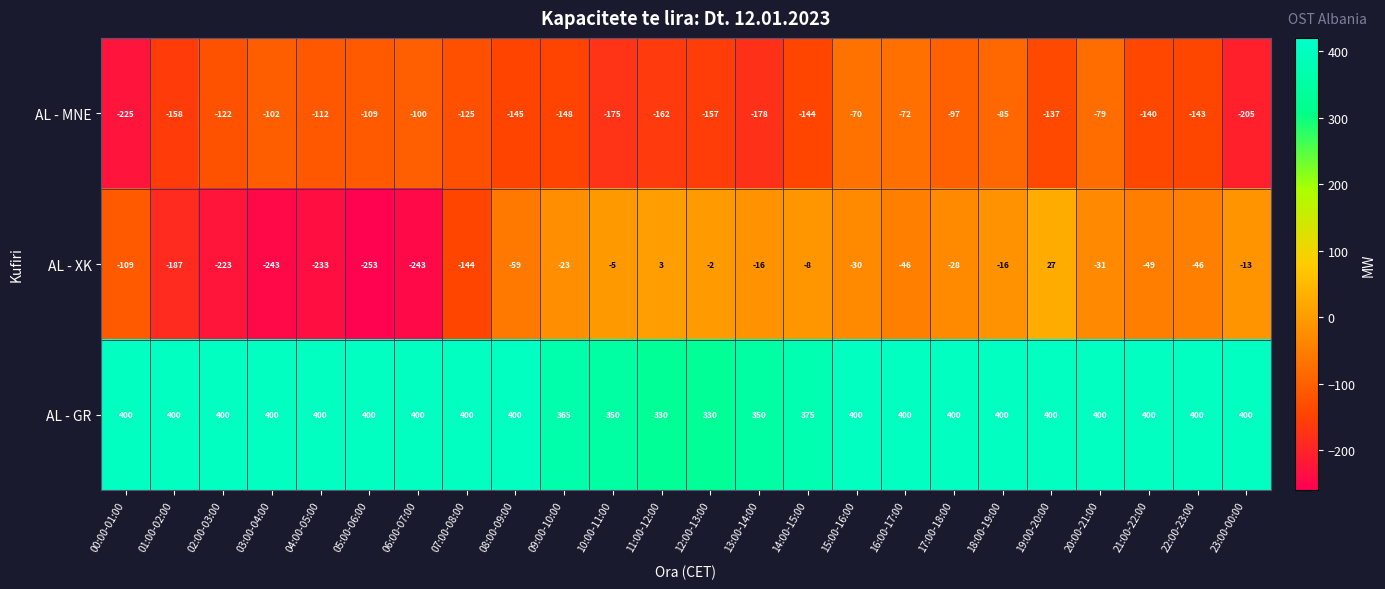

Which series has the largest total across all categories?

AL - GR